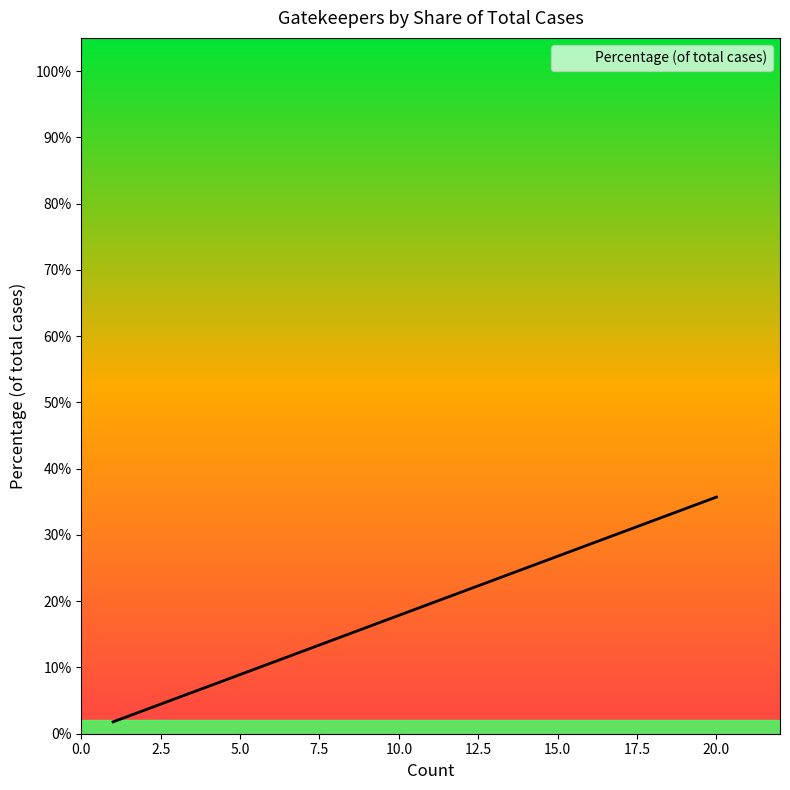

What is the sum of the values at 4 and 3?

0.1